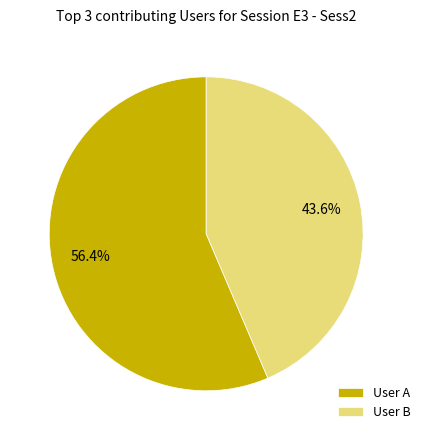

Which category has the biggest portion of the pie?

User A